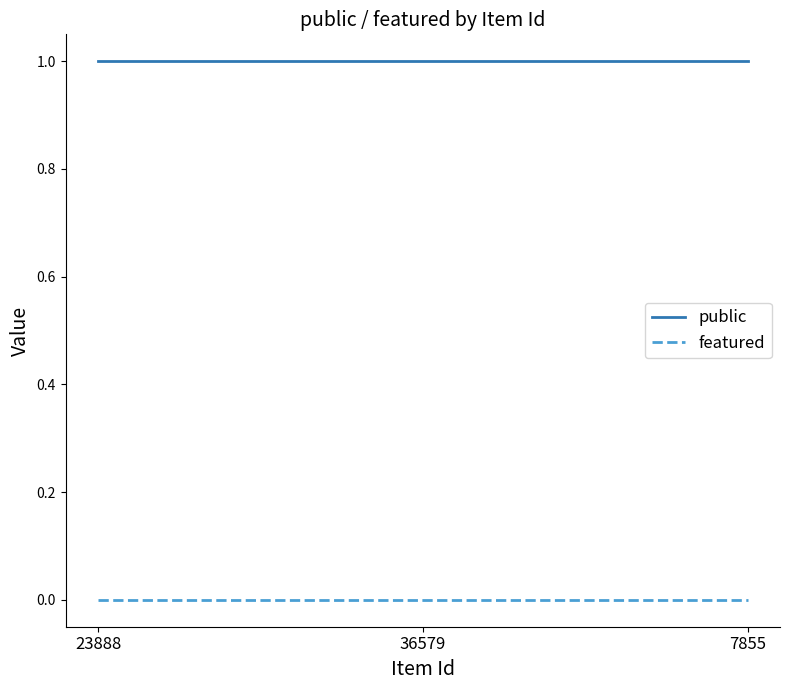

The value of featured at 23888 is 0. True or false?

True